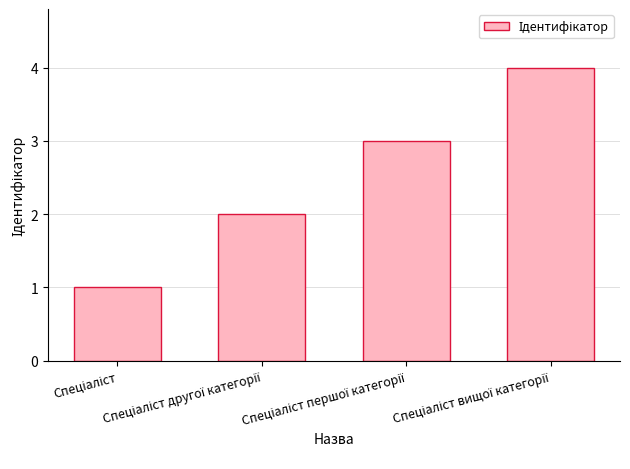

What is the sum of all values?

10